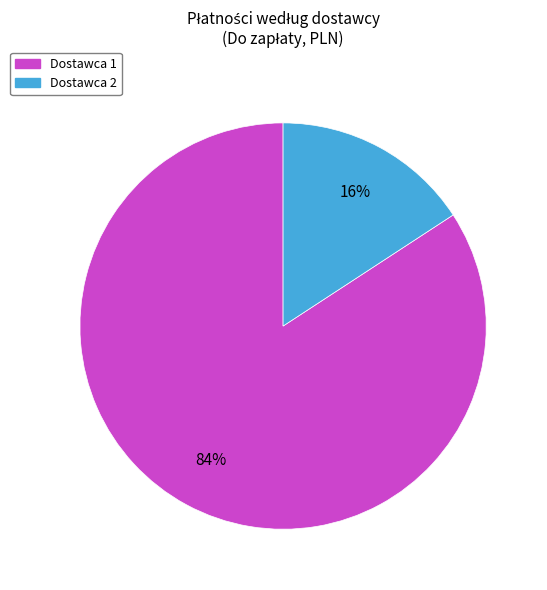

Combined, do Dostawca 2 and Dostawca 1 account for over 50%?

Yes